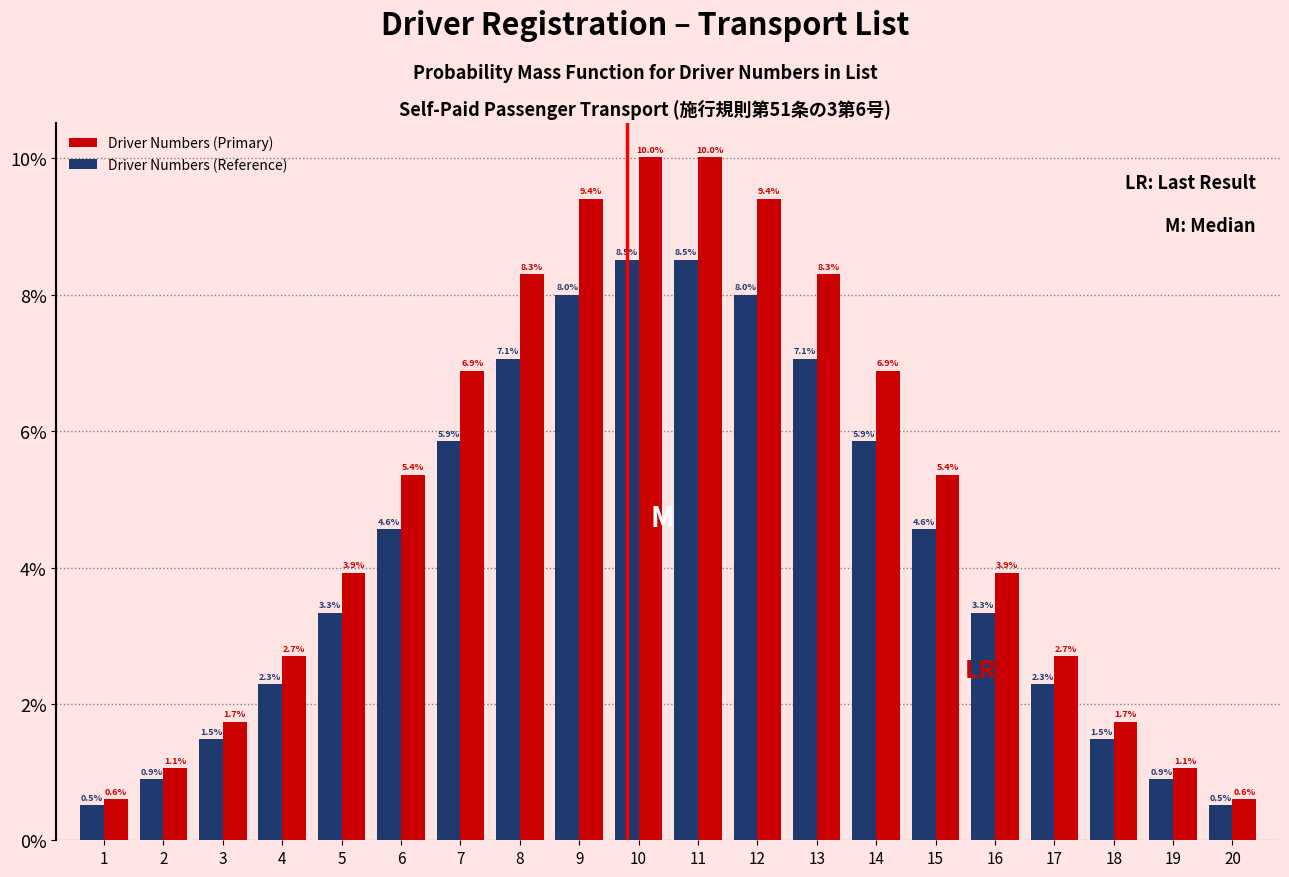

Reading left to right, what are all the values shown in this chart?

Driver Numbers (Primary): 0.6	1.1	1.7	2.7	3.9	5.4	6.9	8.3	9.4	10.0	10.0	9.4	8.3	6.9	5.4	3.9	2.7	1.7	1.1	0.6
Driver Numbers (Reference): 0.5	0.9	1.5	2.3	3.3	4.6	5.9	7.1	8.0	8.5	8.5	8.0	7.1	5.9	4.6	3.3	2.3	1.5	0.9	0.5